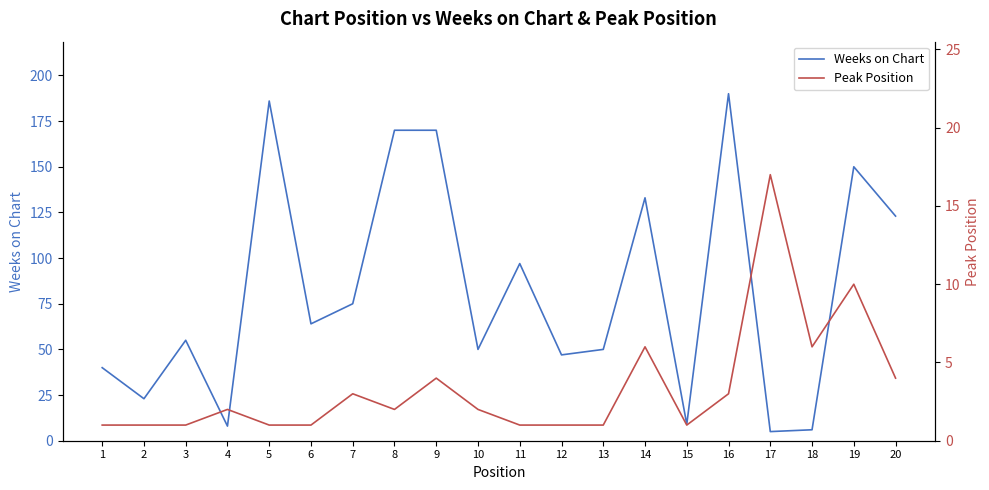

What is the approximate value of Weeks on Chart at 14, to the nearest 5?

135